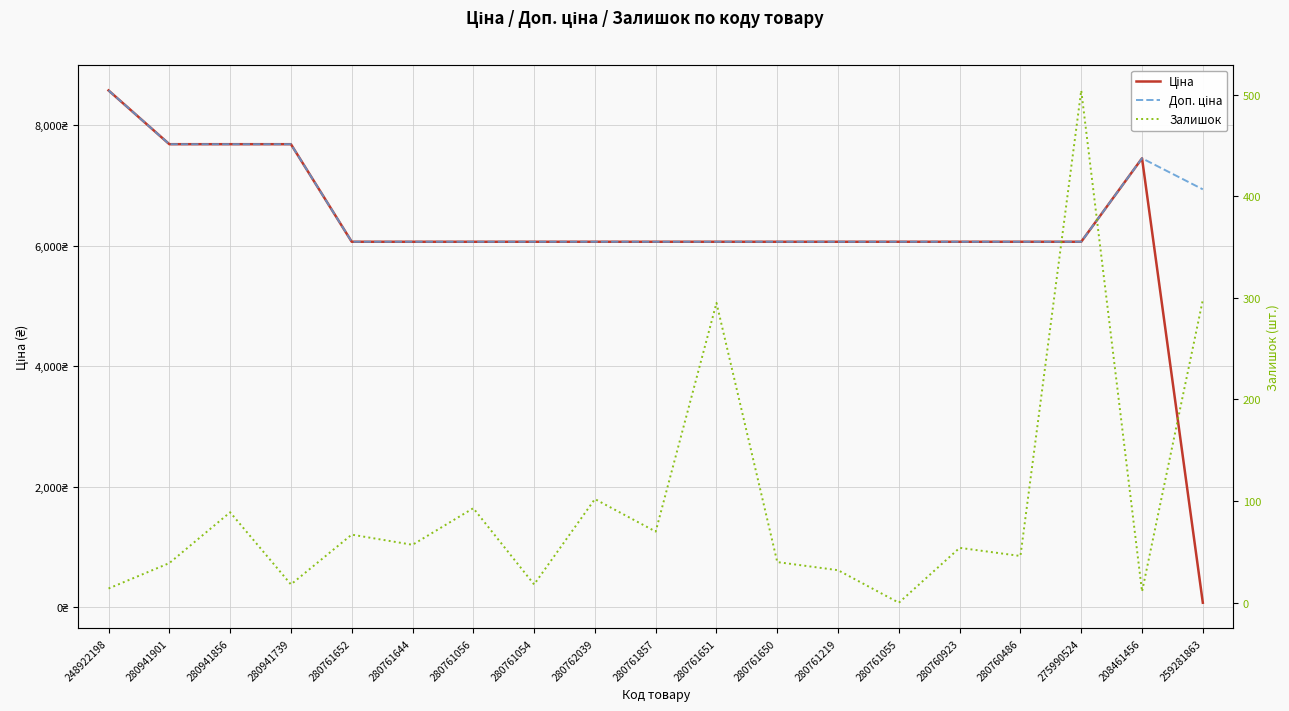

How many lines are shown in the chart?

3